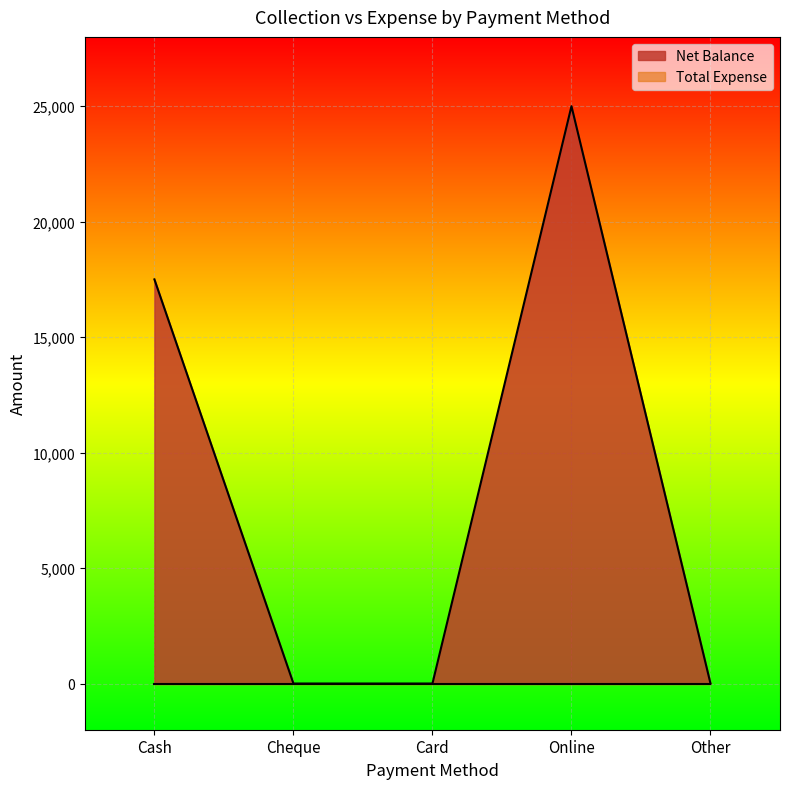

Is it true that the value at Cheque is 0?

True